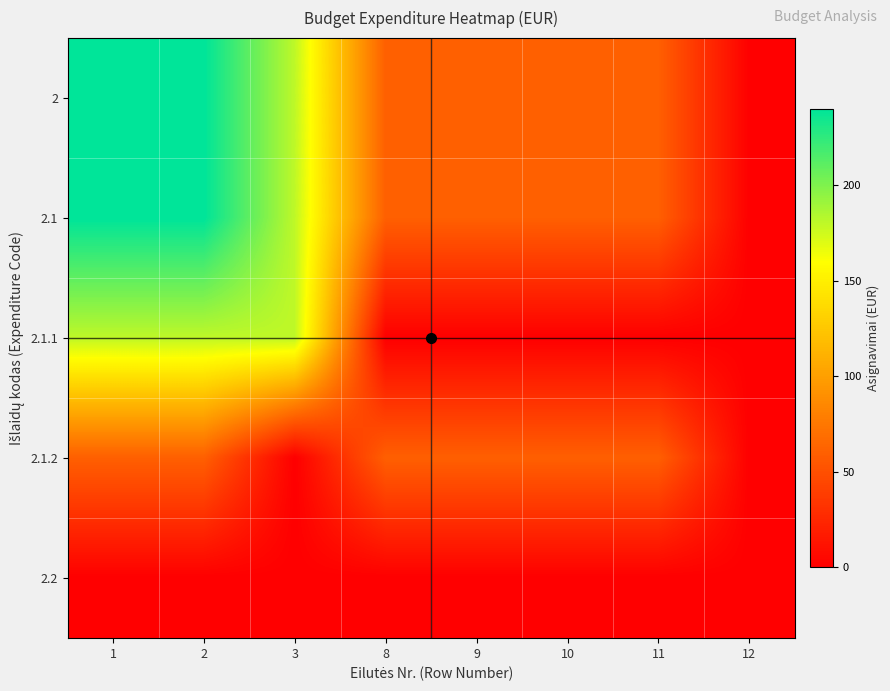

Which series has the largest total across all categories?

2